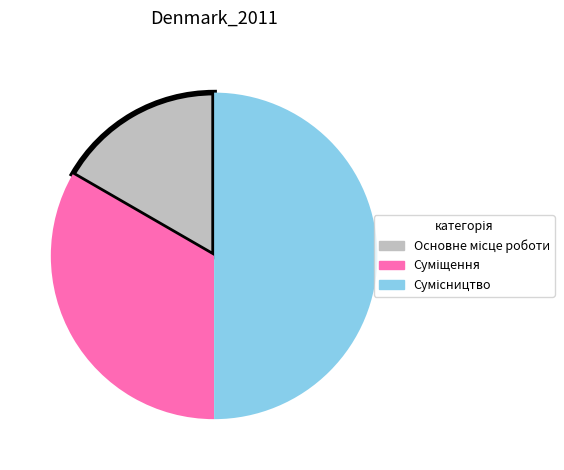

Count the number of slices in the pie.

3